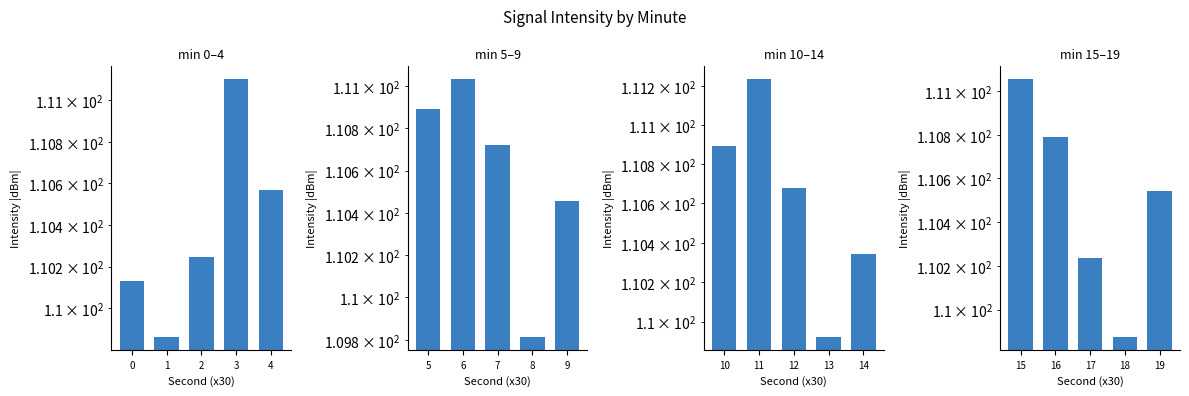

The value of min 0–4 at 2 is 110.2. True or false?

True